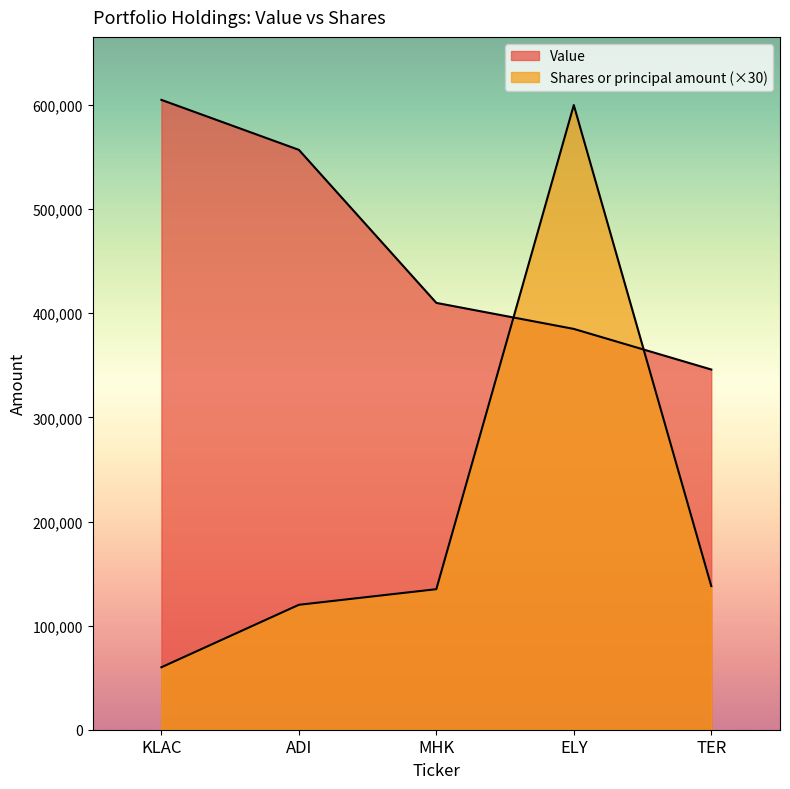

What are all the series names shown in the legend?

Value, Shares or principal amount